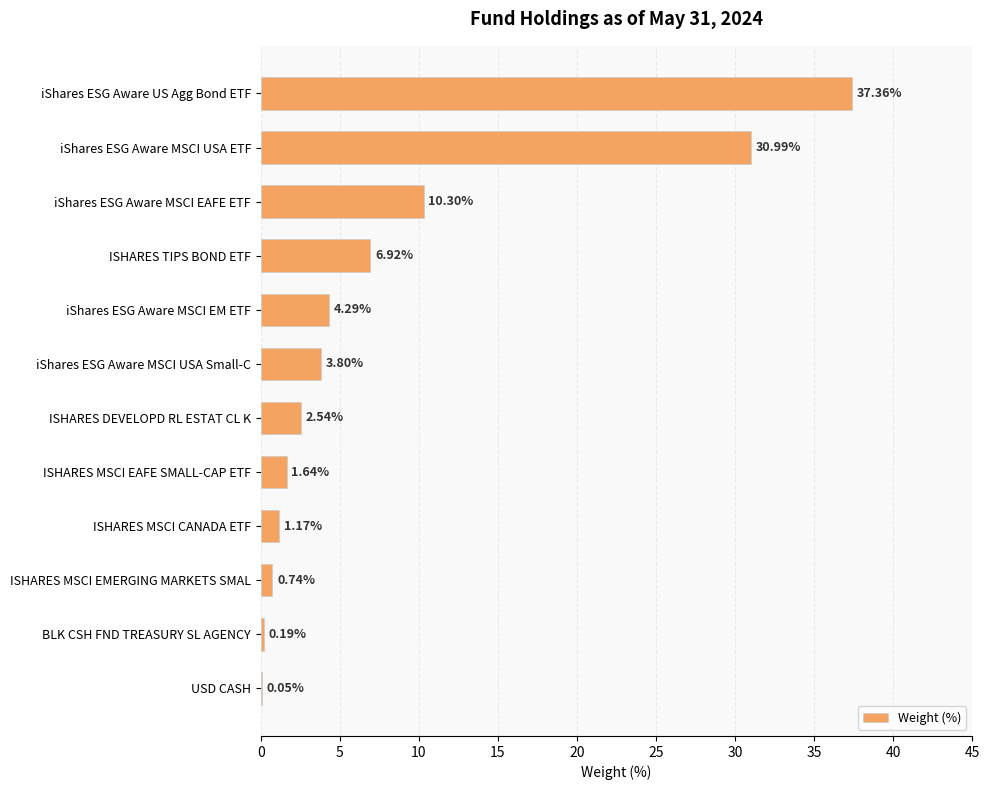

Which category has the highest value across all series?

iShares ESG Aware US Agg Bond ETF